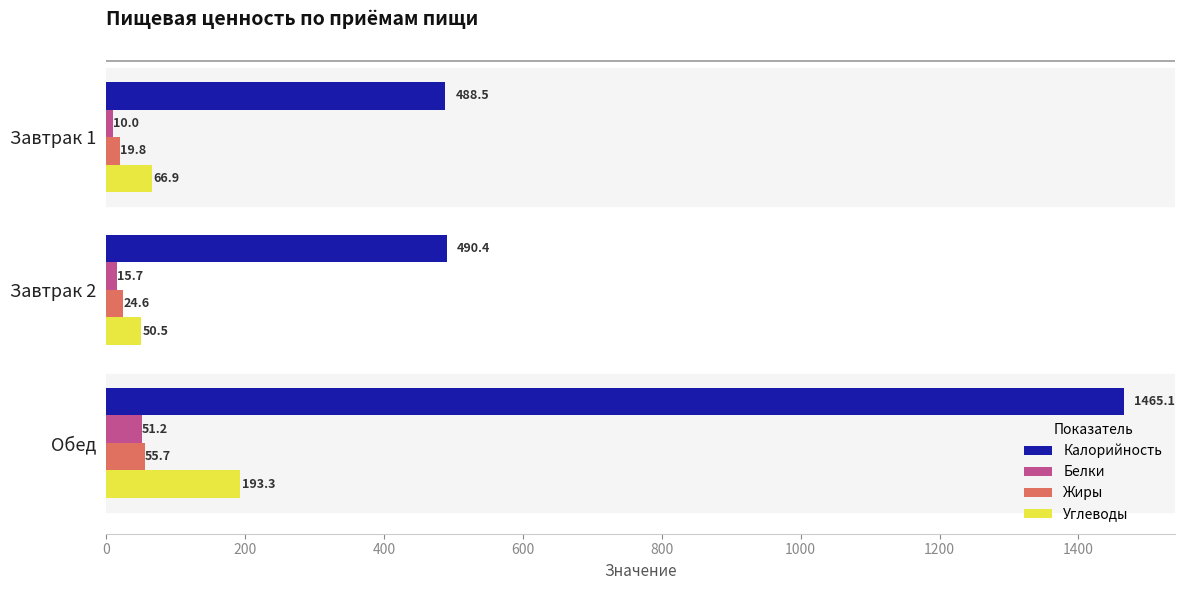

Which category has the lowest value in the Белки series?

Завтрак 1